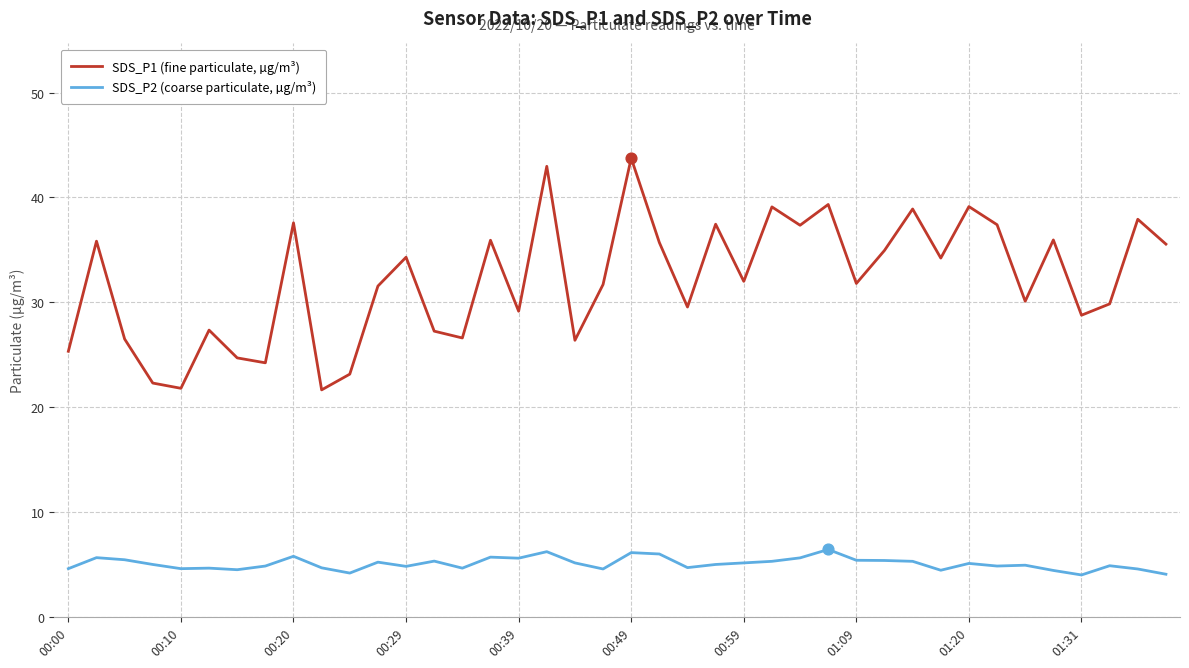

What is the difference between the maximum and minimum values in the SDS_P1 (fine particulate, µg/m³) series?

22.1